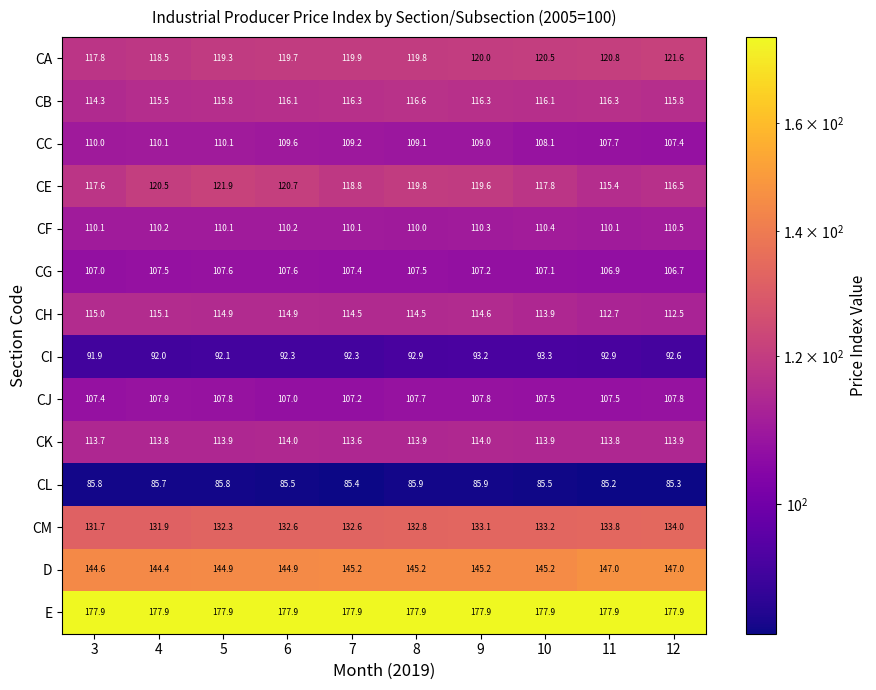

How many distinct data groups are displayed?

14